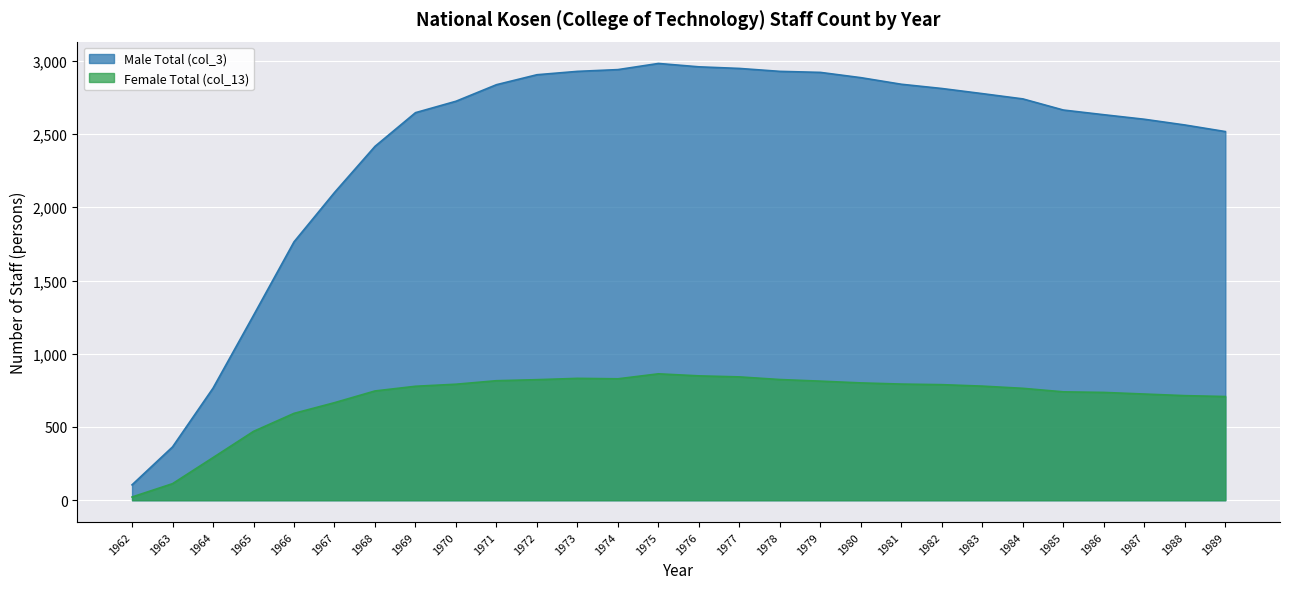

What are all the series names shown in the legend?

Male Total (col_3), Female Total (col_13)